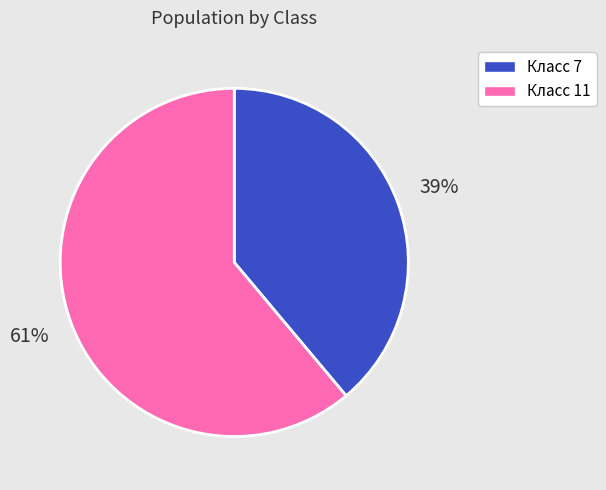

To the nearest percent, what is the combined percentage of Класс 11 and Класс 7?

100%